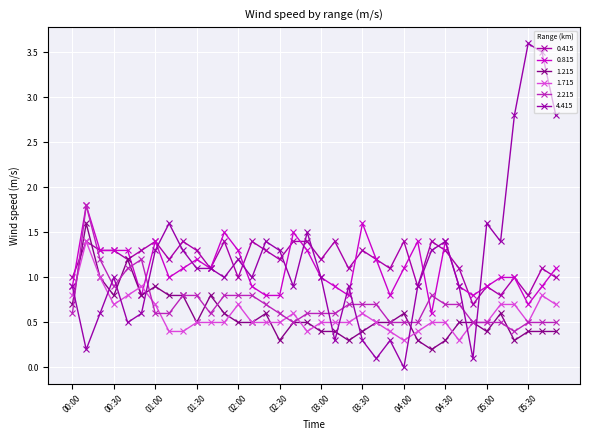

Count the number of categories in the chart.

36